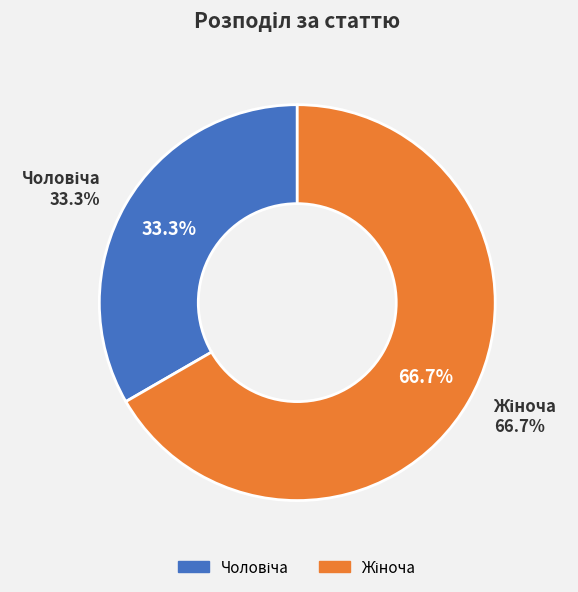

The Чоловіча slice represents 22% of the pie. True or false?

False